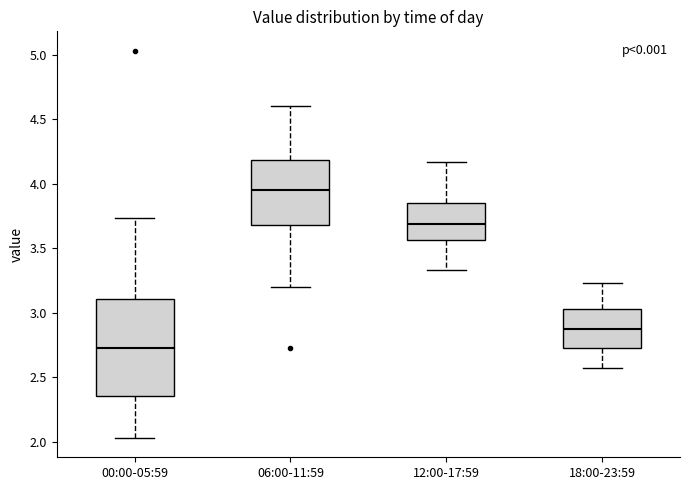

Reading left to right, transcribe this box plot: for each box, give where its median line is, the range the box spans, and where its two whiskers end, as read against the y-axis. The values are not printed on the chart, so give them approximately, as read against the axis.

00:00-05:59: median 2.75, box 2.35 to 3.10, whiskers 2.05 to 3.75
06:00-11:59: median 3.95, box 3.70 to 4.20, whiskers 3.20 to 4.60
12:00-17:59: median 3.70, box 3.55 to 3.85, whiskers 3.35 to 4.15
18:00-23:59: median 2.85, box 2.75 to 3.05, whiskers 2.55 to 3.25